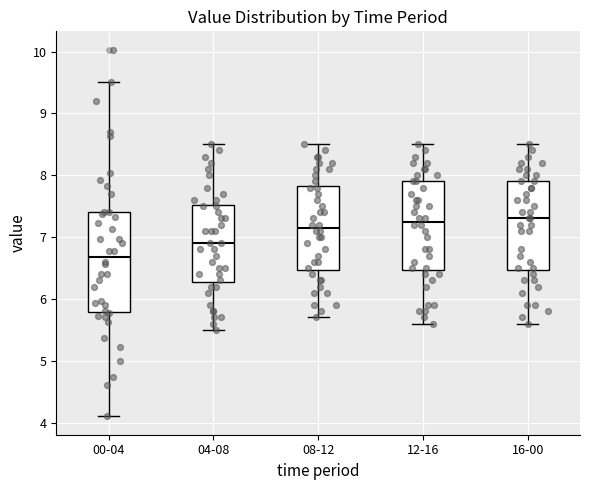

Reading left to right, transcribe this box plot: for each box, give where its median line is, the range the box spans, and where its two whiskers end, as read against the y-axis. The values are not printed on the chart, so give them approximately, as read against the axis.

00-04: median 6.7, box 5.8 to 7.4, whiskers 4.1 to 9.5
04-08: median 6.9, box 6.3 to 7.5, whiskers 5.5 to 8.5
08-12: median 7.2, box 6.5 to 7.8, whiskers 5.7 to 8.5
12-16: median 7.3, box 6.5 to 7.9, whiskers 5.6 to 8.5
16-00: median 7.3, box 6.5 to 7.9, whiskers 5.6 to 8.5